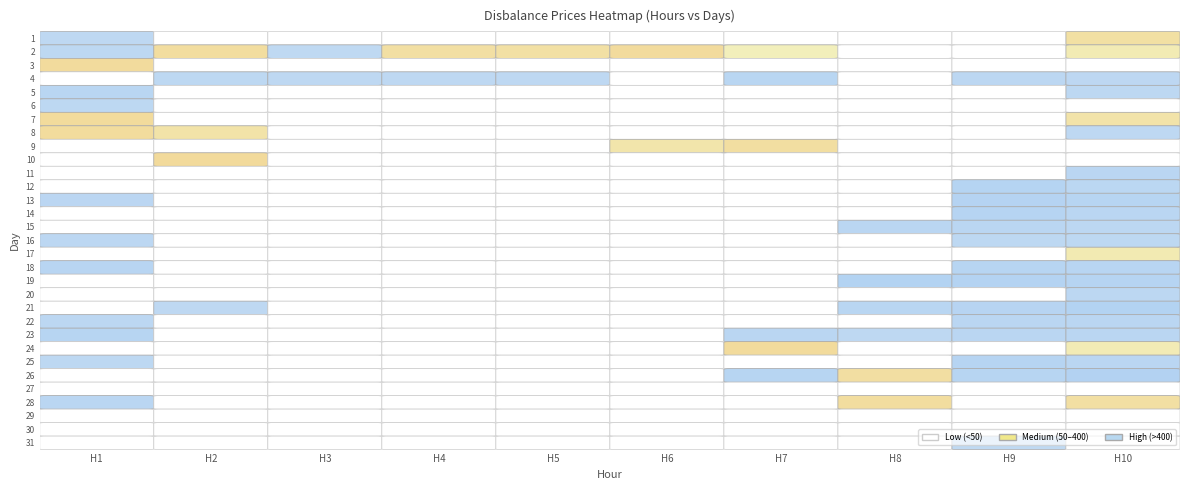

Reading right to left, what are all the values shown in this chart?

1: 0.0	0.0	6.7	593.6	0.0	7.6	469.7	12.0	682.3	506.6	8.4	49.5	8.3	660.7	0.0	521.9	6.9	0.0	564.2	0.0	0.0	6.4	15.8	359.9	375.6	476.5	610.1	7.9	366.2	484.3	457.0
2: 0.0	0.0	0.0	0.0	0.0	0.0	0.0	0.0	0.0	0.0	447.6	4.4	0.0	0.0	0.0	0.0	0.0	0.0	0.0	0.0	0.0	380.9	12.7	263.4	0.0	0.0	0.0	470.9	8.4	345.8	0.0
3: 0.0	0.0	0.0	0.0	0.0	0.0	0.0	0.0	0.0	0.0	0.0	0.0	0.0	0.0	0.0	0.0	0.0	0.0	0.0	0.0	0.0	0.0	0.0	0.0	0.0	0.0	0.0	451.4	6.9	402.1	0.0
4: 0.0	0.0	0.0	0.0	0.0	0.0	0.0	0.0	0.0	0.0	0.0	0.0	0.0	0.0	0.0	0.0	0.0	0.0	0.0	0.0	0.0	0.0	0.0	0.0	0.0	0.0	0.0	431.2	6.8	312.8	0.0
5: 0.0	0.0	0.0	0.0	0.0	0.0	0.0	0.0	0.0	0.0	0.0	0.0	0.0	0.0	0.0	0.0	0.0	0.0	0.0	0.0	0.0	0.0	0.0	0.0	0.0	0.0	0.0	436.9	6.4	301.4	0.0
6: 0.0	0.0	0.0	0.0	0.0	0.0	0.0	0.0	0.0	0.0	0.0	0.0	0.0	0.0	0.0	0.0	0.0	0.0	0.0	0.0	0.0	0.0	238.1	0.0	0.0	0.0	0.0	7.4	6.3	363.1	0.0
7: 0.0	0.0	7.1	7.4	0.0	697.4	5.6	369.9	571.3	8.6	10.7	9.0	0.0	0.0	0.0	0.0	0.0	0.0	0.0	0.0	0.0	4.1	324.9	12.3	0.0	0.0	0.0	613.4	6.1	92.0	0.0
8: 0.0	7.9	7.9	345.3	0.0	321.8	6.2	6.4	451.7	7.7	628.0	7.8	820.7	9.6	0.0	8.1	583.0	0.0	11.4	11.1	0.0	2.1	10.0	11.0	7.9	8.7	8.8	9.3	6.7	7.9	8.1
9: 406.8	7.8	8.0	8.1	9.3	679.7	730.8	5.4	582.7	594.7	704.5	6.7	789.5	698.5	8.1	474.6	598.8	735.8	776.3	760.9	11.1	1.6	10.7	11.2	7.5	8.4	11.1	522.3	6.4	6.7	8.2
10: 7.0	7.5	8.0	311.8	7.5	845.2	584.9	145.7	600.7	591.5	838.9	518.5	717.1	645.5	167.8	470.8	518.2	569.5	695.6	533.9	570.4	1.5	7.0	455.4	254.8	8.2	484.6	496.3	5.9	151.2	306.2